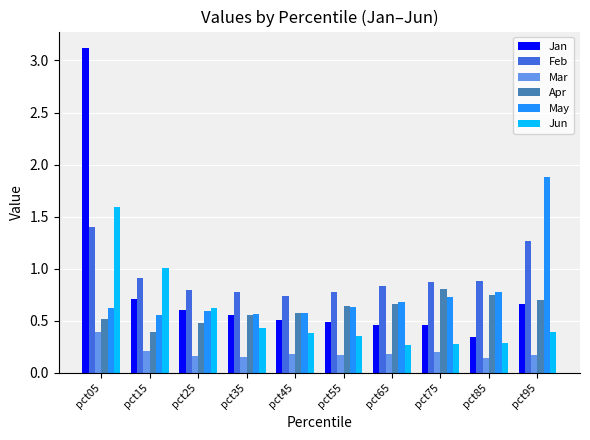

The value of Jan at pct45 is 0.1. True or false?

False